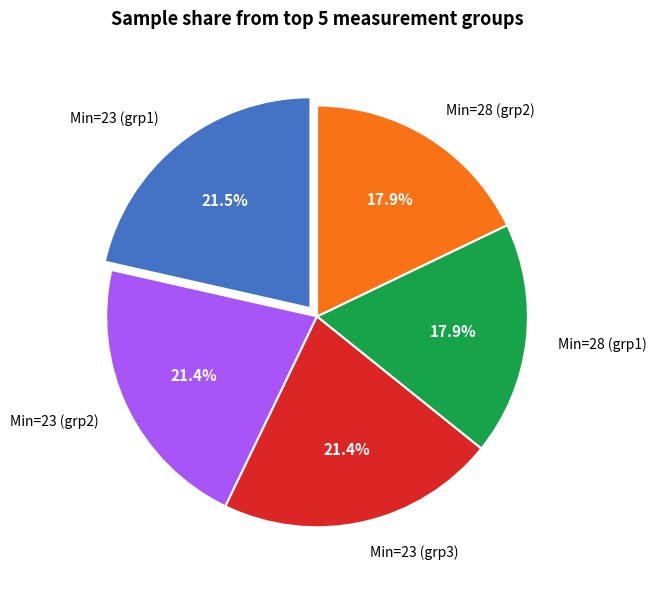

How many slices are in this pie chart?

5